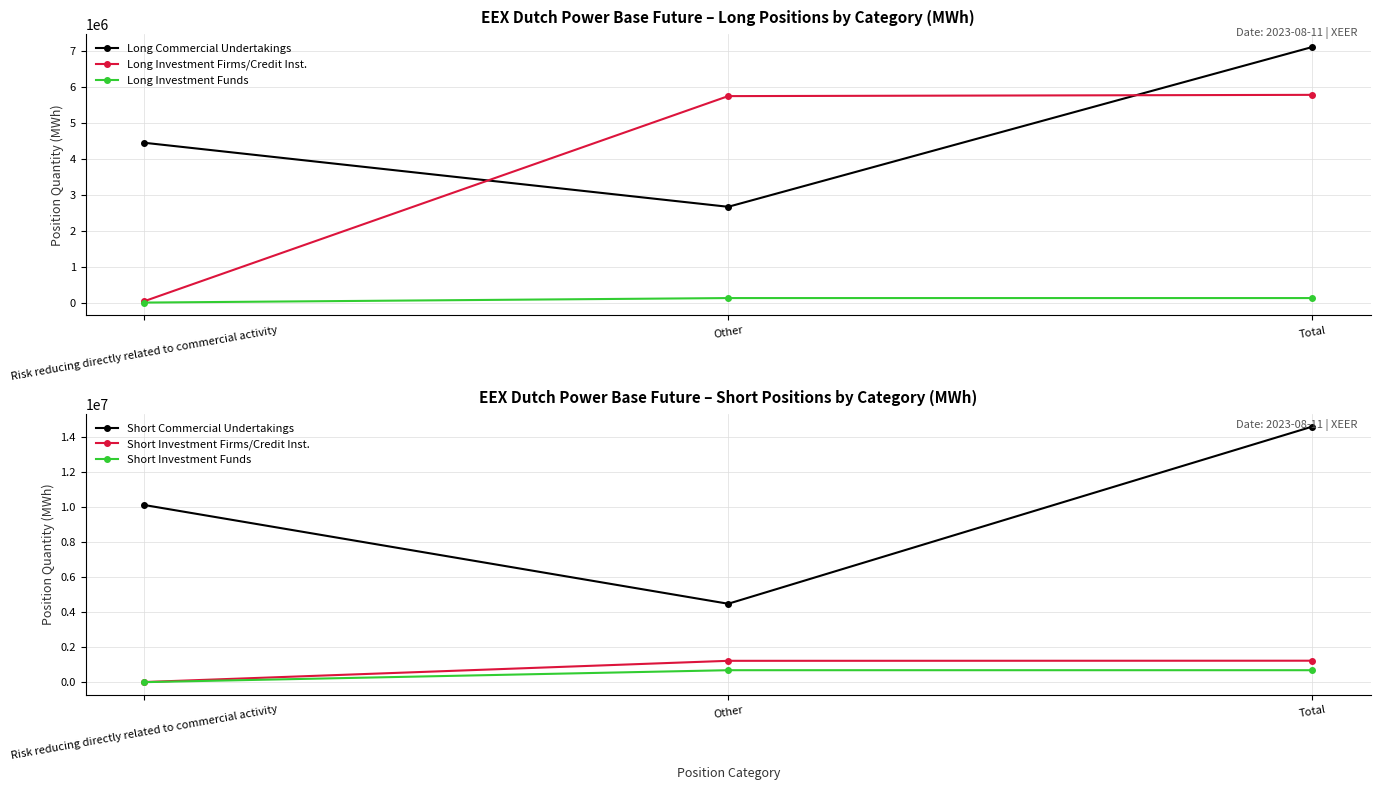

At which category is the sum across all series the highest?

Total